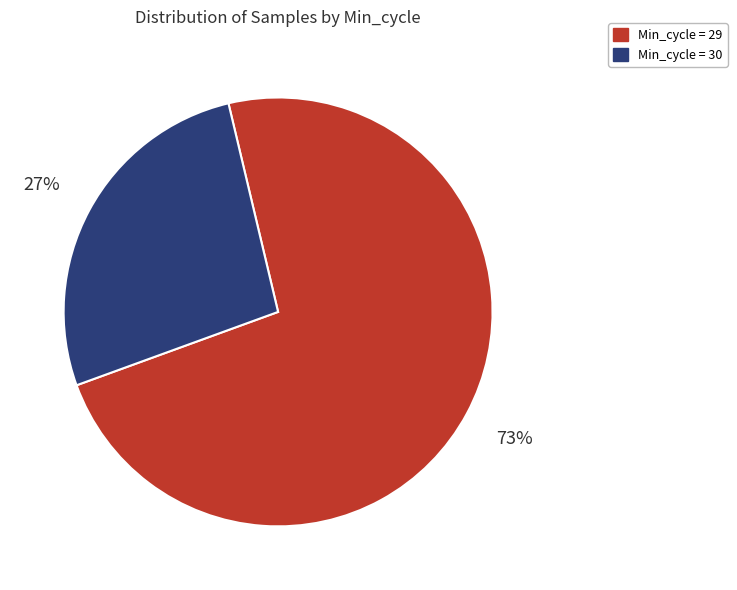

To the nearest percent, what is the difference between the largest and smallest slice percentages?

46%